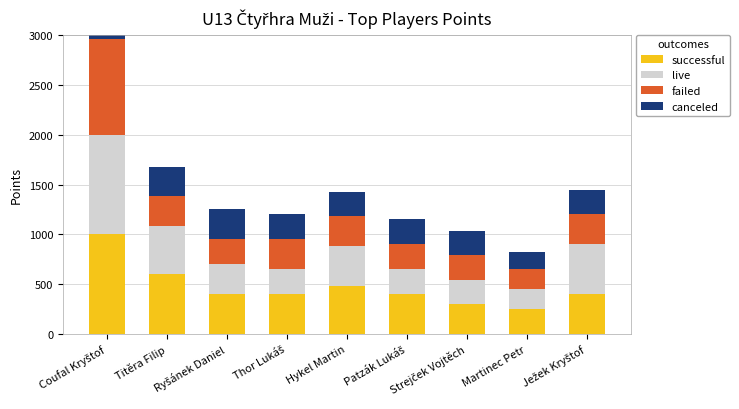

What is the label of the 6th bar from the right?

Thor Lukáš